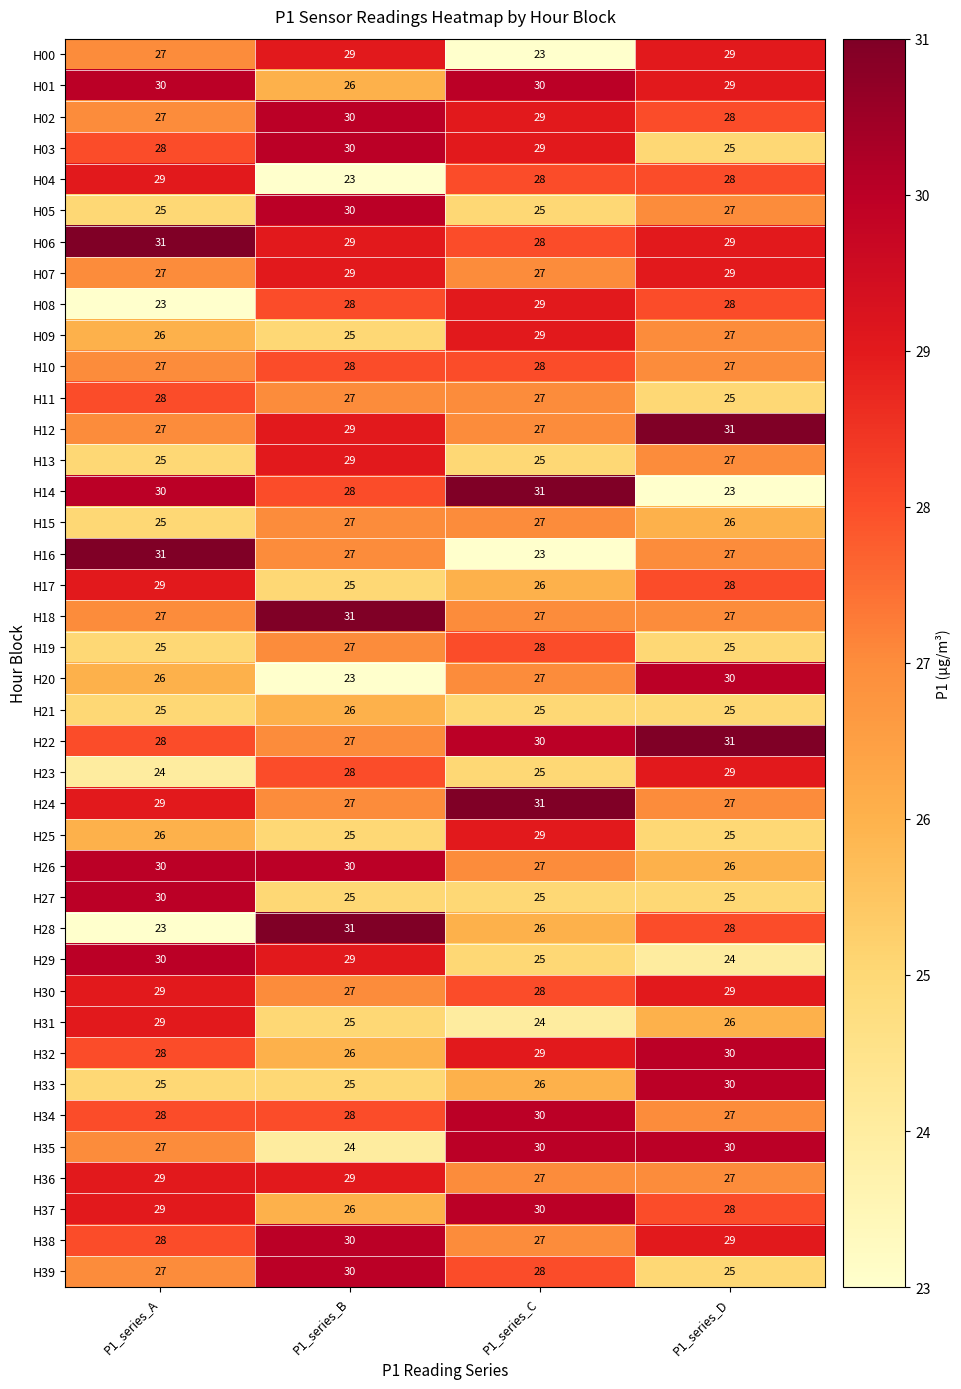

What is the difference between the highest and lowest values at P1_series_A?

8